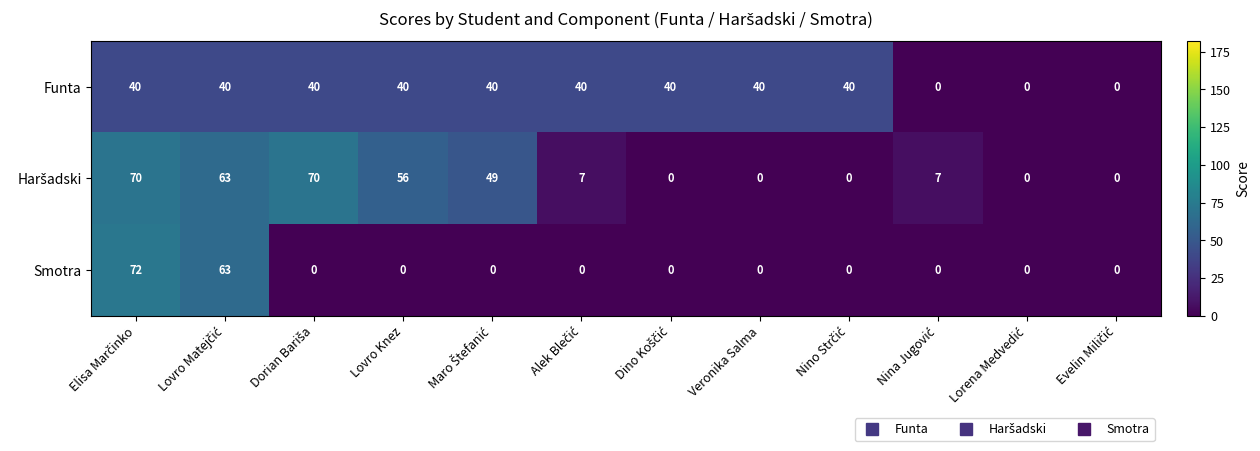

Which series has the widest spread of values?

Smotra